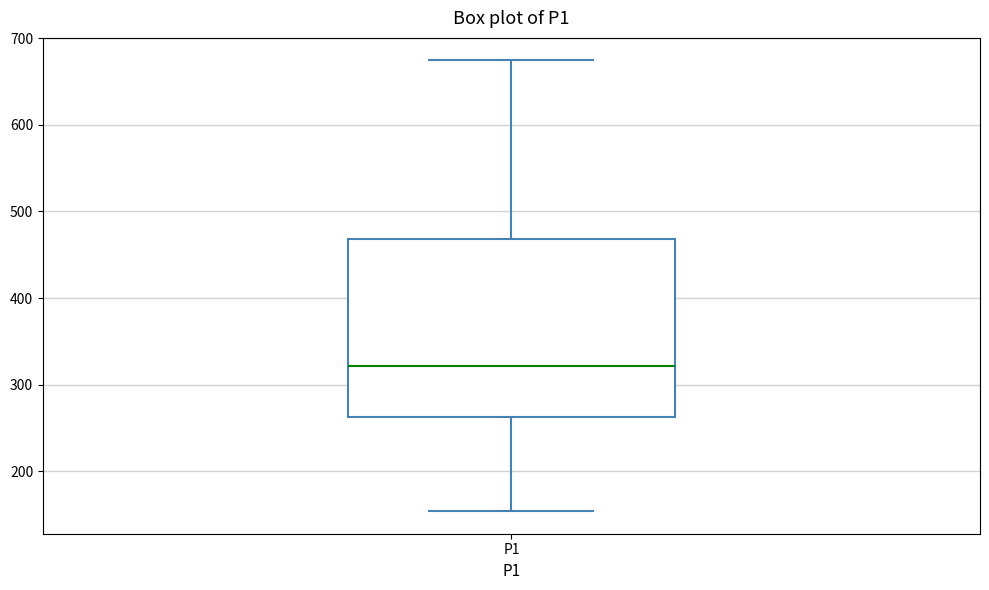

Where is the lower edge of the box for P1 on the y-axis? The values are not printed on the chart, so give them approximately, as read against the axis.

260